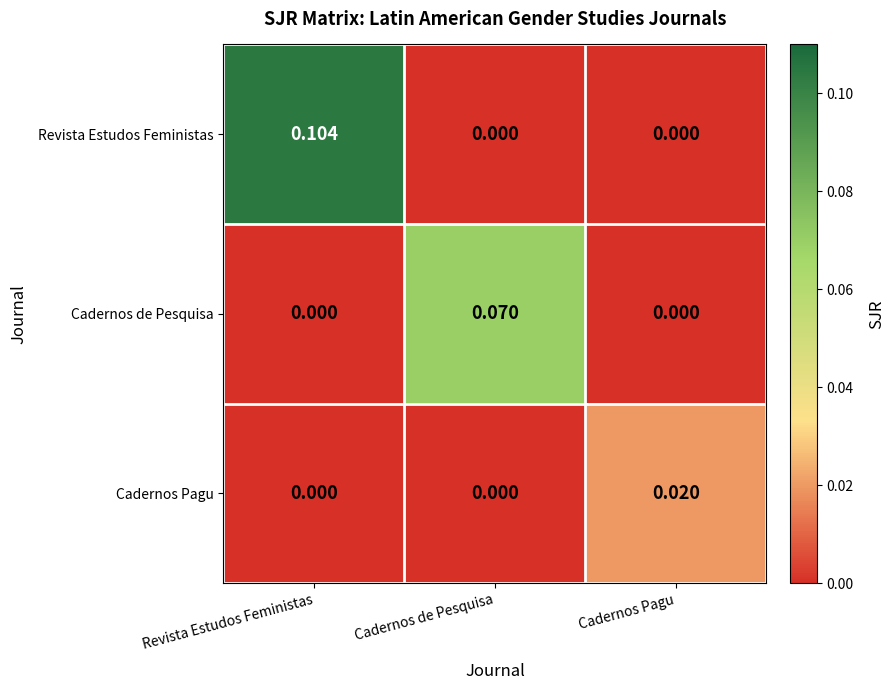

Rank the series by their maximum value, from lowest to highest.

Cadernos Pagu, Cadernos de Pesquisa, Revista Estudos Feministas